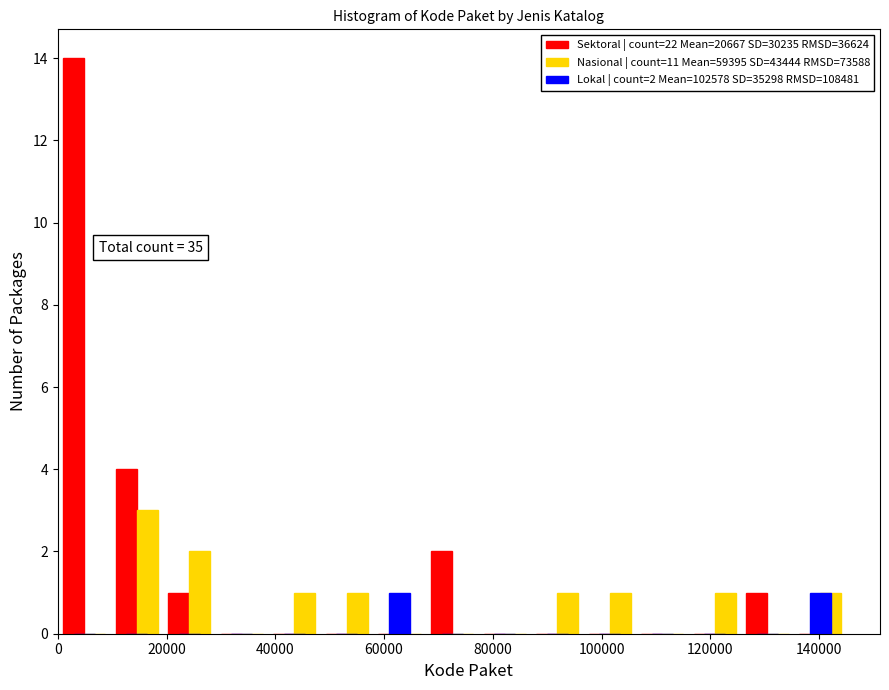

In the Sektoral | count=22 Mean=20667 SD=30235 RMSD=36624 series, which range on the x-axis has the tallest bar?

0 to 10000